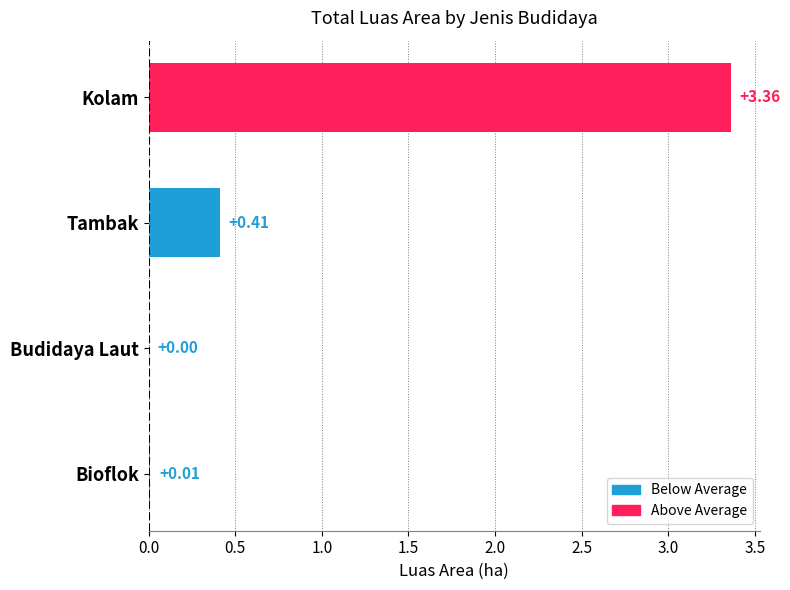

Are the bars horizontal?

Yes